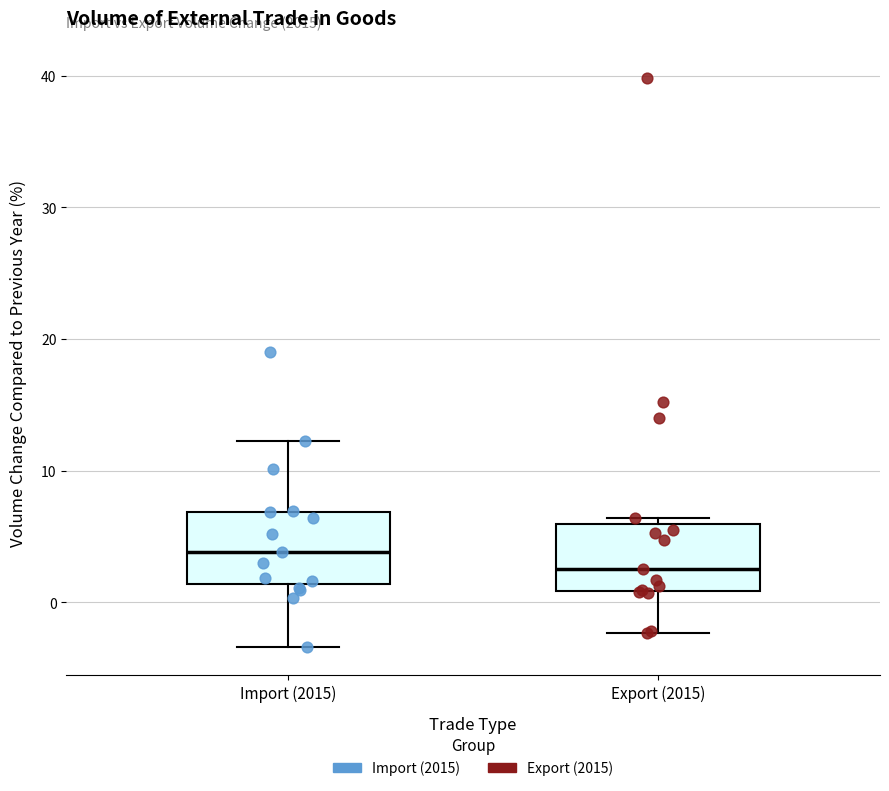

Reading left to right, read every box against the y-axis: the position of its median line, the range the box covers, and the ends of its whiskers. The values are not printed on the chart, so give them approximately, as read against the axis.

Import (2015): median 4, box 1 to 7, whiskers -3 to 12
Export (2015): median 3, box 1 to 6, whiskers -2 to 6 (just above the box's upper edge)